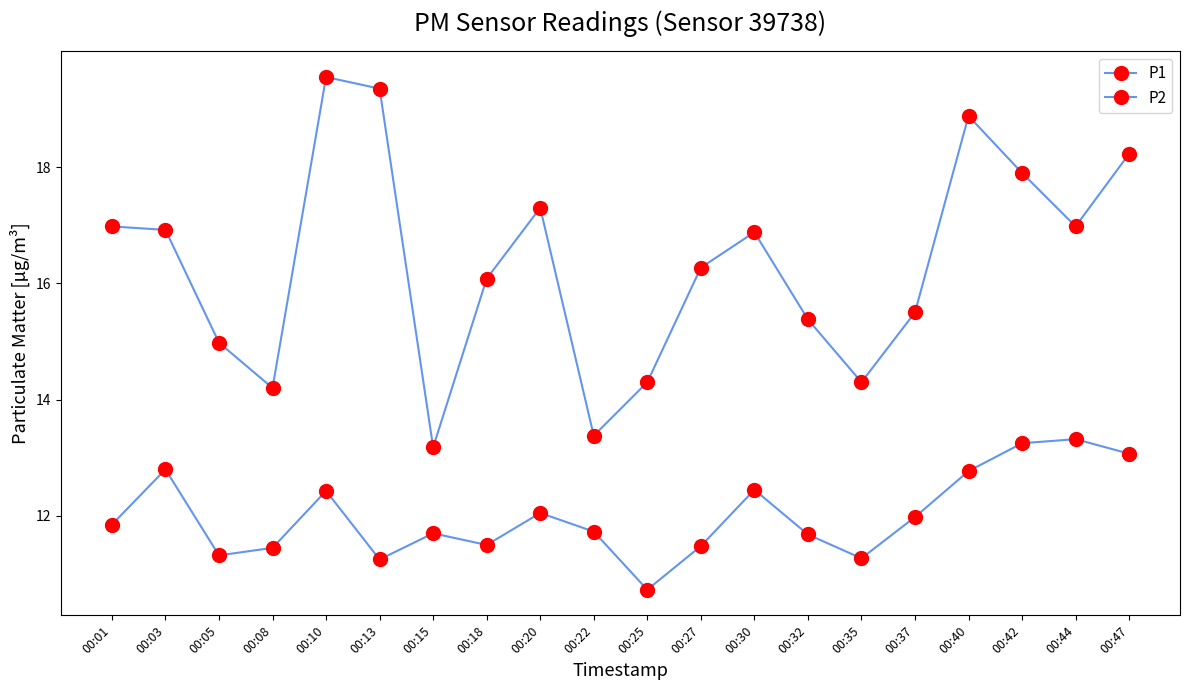

Count the number of data series in this chart.

2